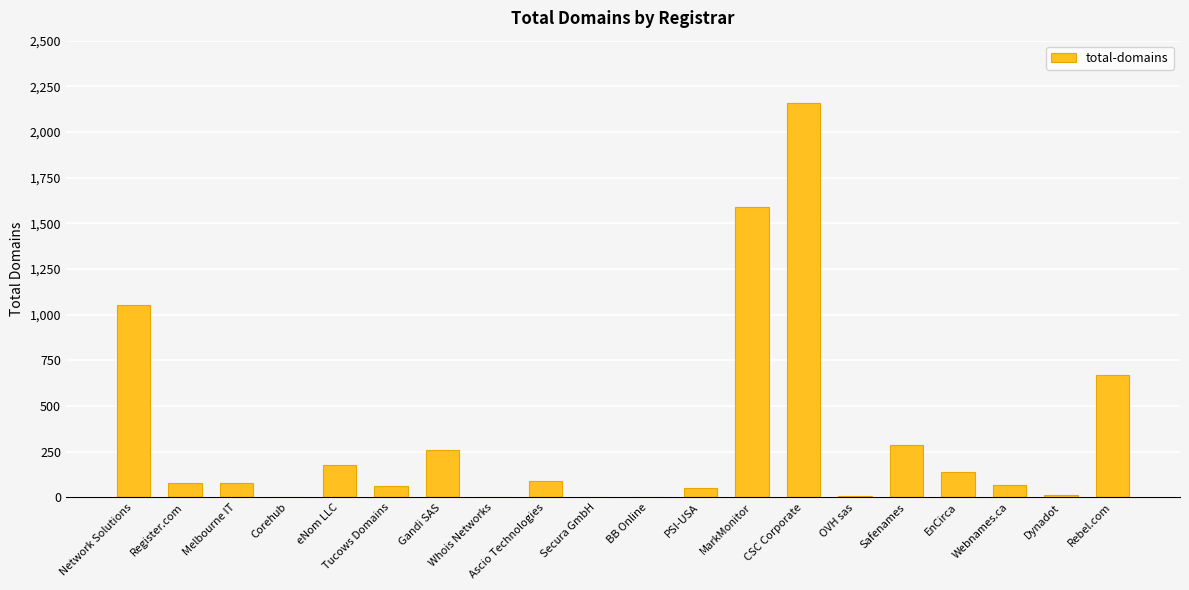

What is the greatest value displayed?

2158